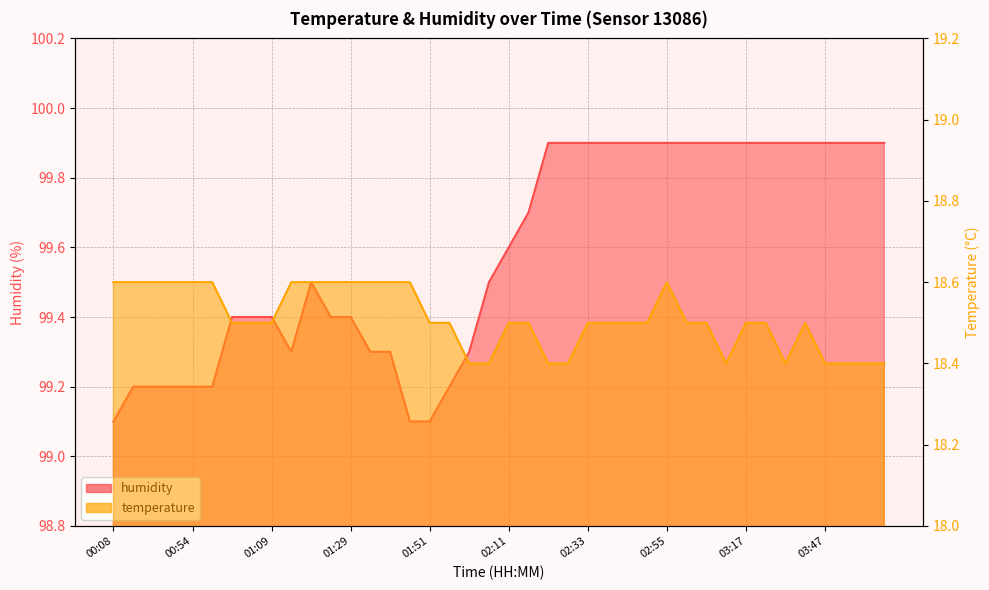

Between 00:54 and 01:49, which is larger?

00:54